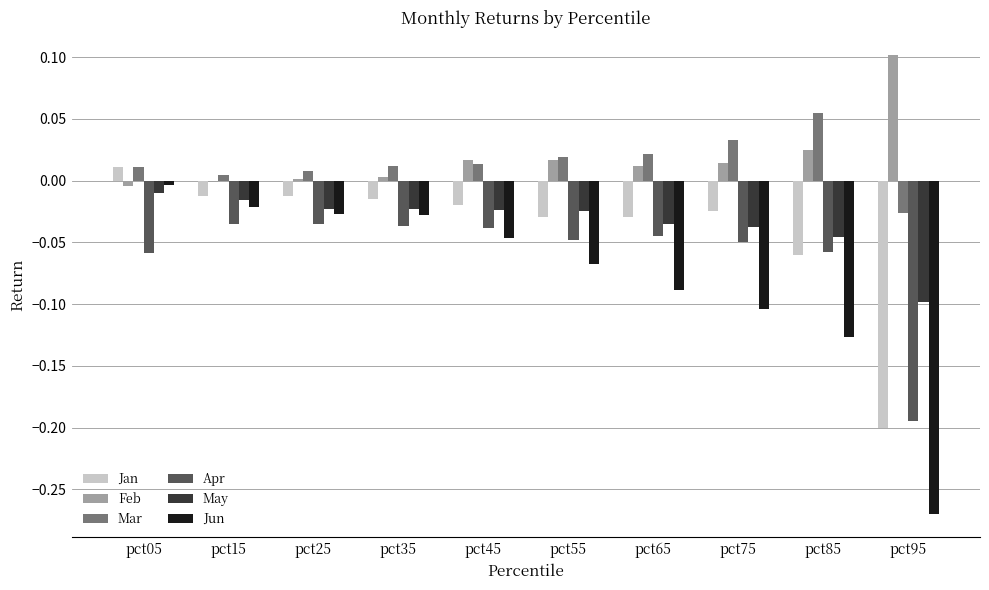

What is the sum of all Jan values?

-0.4